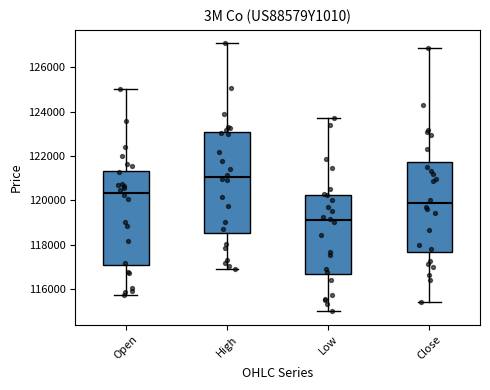

Reading left to right, read every box against the y-axis: the position of its median line, the range the box covers, and the ends of its whiskers. The values are not printed on the chart, so give them approximately, as read against the axis.

Open: median 120400, box 117000 to 121400, whiskers 115800 to 125000
High: median 121000, box 118600 to 123000, whiskers 117000 to 127000
Low: median 119200, box 116600 to 120200, whiskers 115000 to 123800
Close: median 119800, box 117600 to 121800, whiskers 115400 to 126800